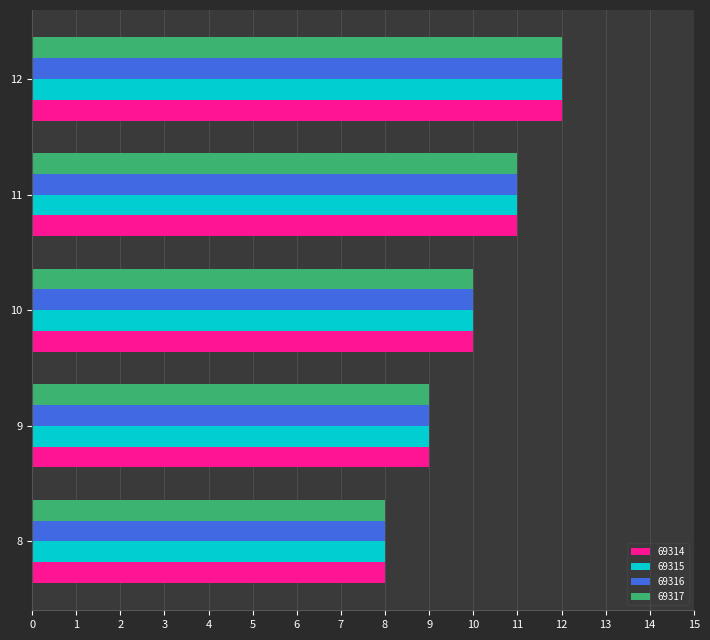

List the labels in order of 69317 value, largest first.

12, 11, 10, 9, 8